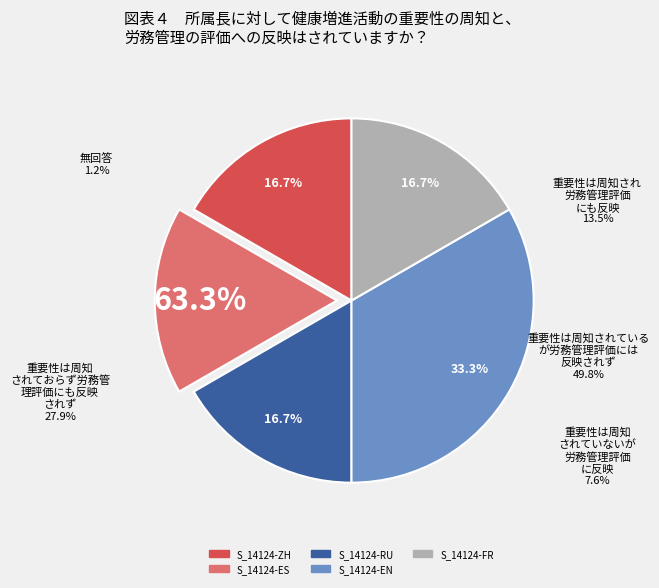

Is it true that S_14124-EN is 33% of the pie?

True